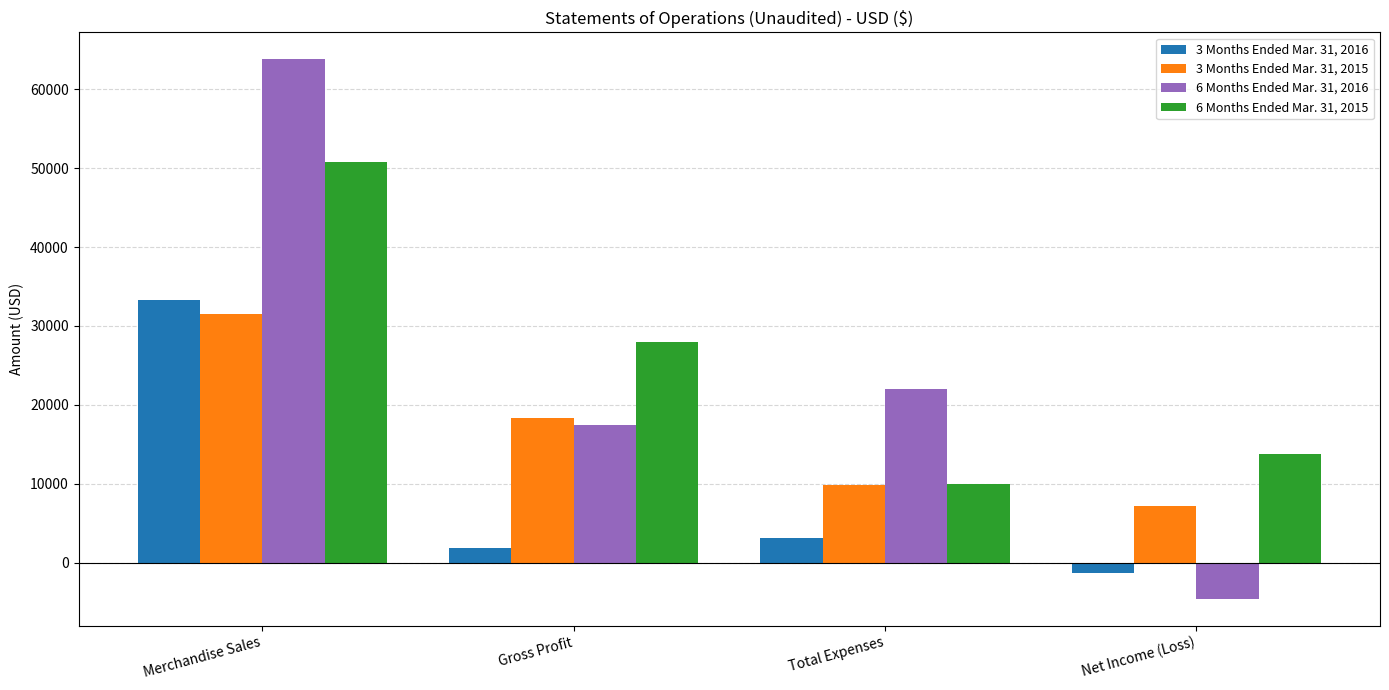

What value does the 6 Months Ended Mar. 31, 2015 series have at Gross Profit, to the nearest 100?

28000